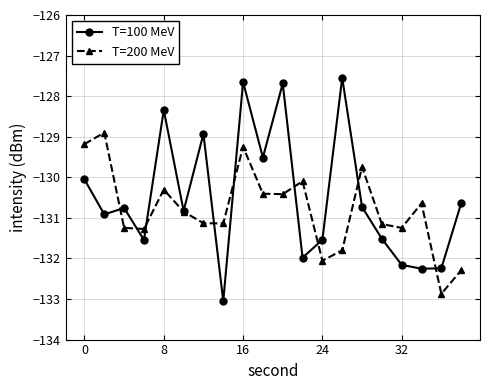

Which series has the widest spread of values?

T=100 MeV